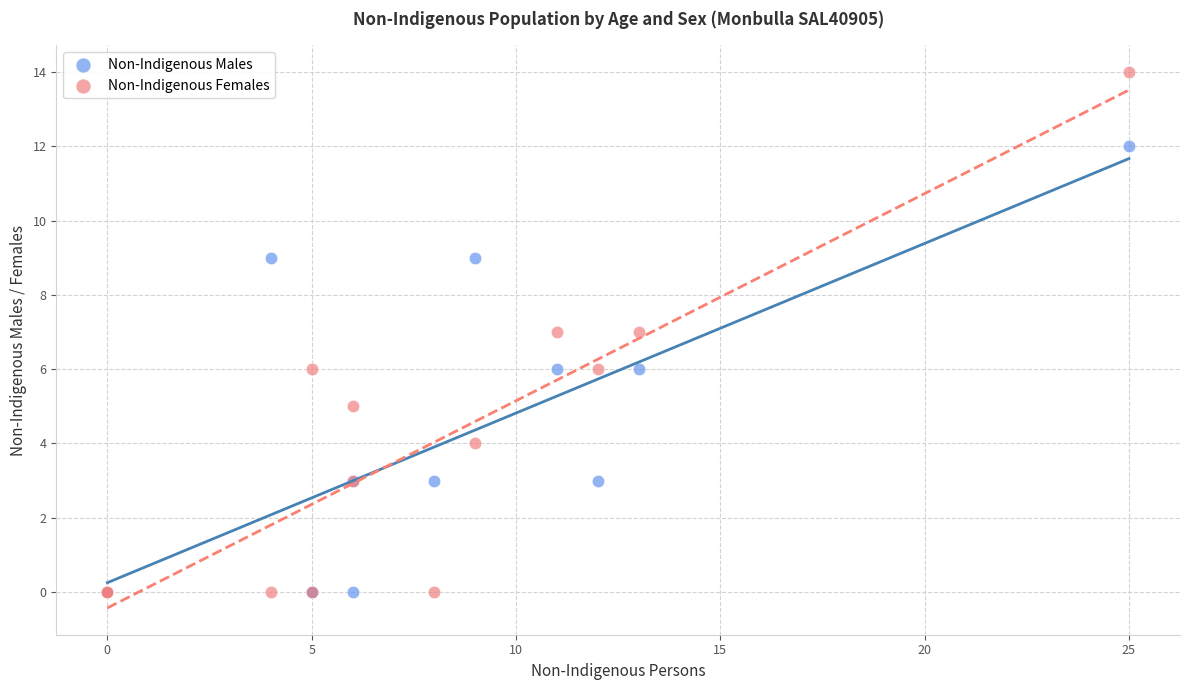

What are all the series names shown in the legend?

Non-Indigenous Males, Non-Indigenous Females